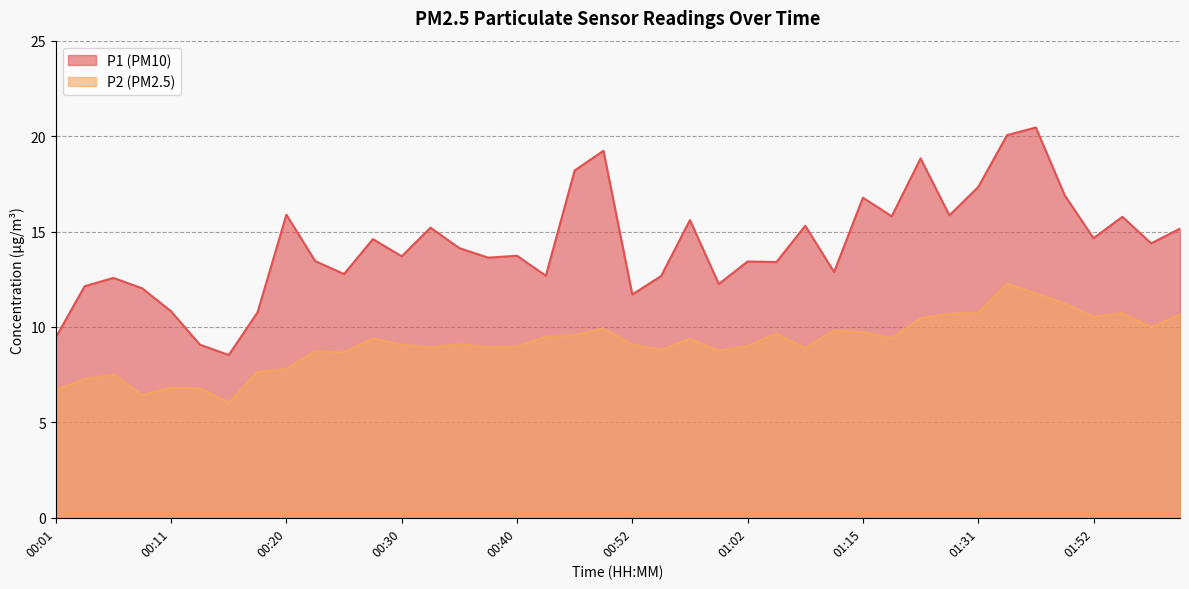

How many data points in P2 are less than 9?

17